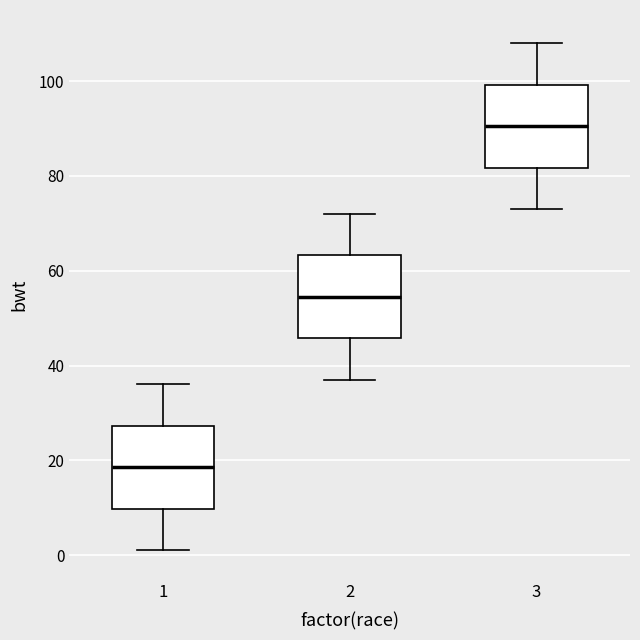

Reading left to right, transcribe this box plot: for each box, give where its median line is, the range the box spans, and where its two whiskers end, as read against the y-axis. The values are not printed on the chart, so give them approximately, as read against the axis.

1: median 18, box 10 to 28, whiskers 2 to 36
2: median 54, box 46 to 64, whiskers 38 to 72
3: median 90, box 82 to 100, whiskers 74 to 108